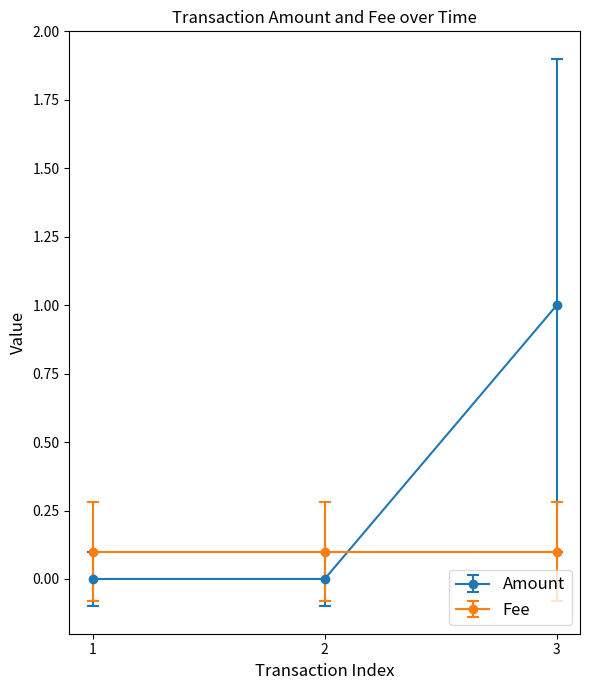

What is the difference between the highest and lowest values at 3?

0.9